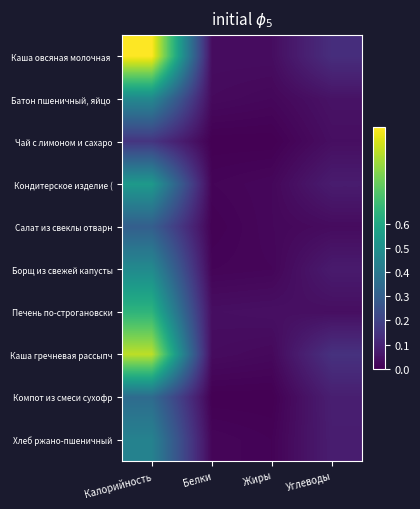

At which category does the chart reach its peak across all series?

Калорийность